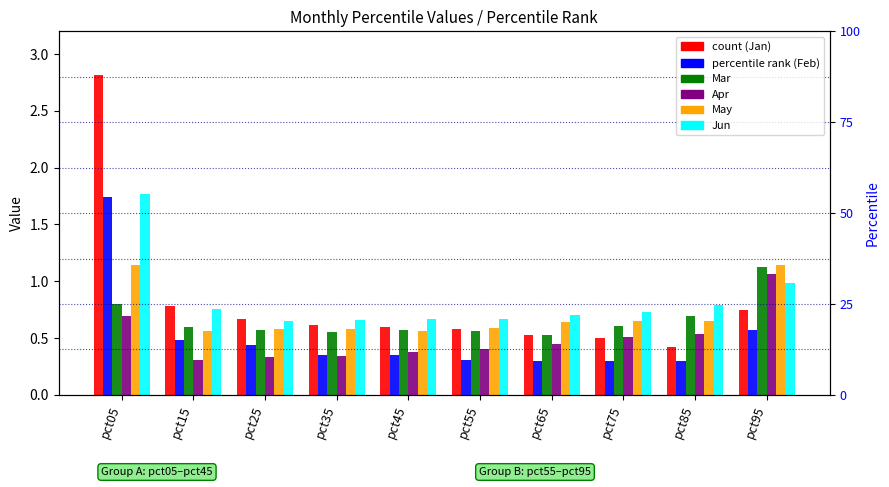

What is the difference between the highest and lowest values at pct85?

0.5